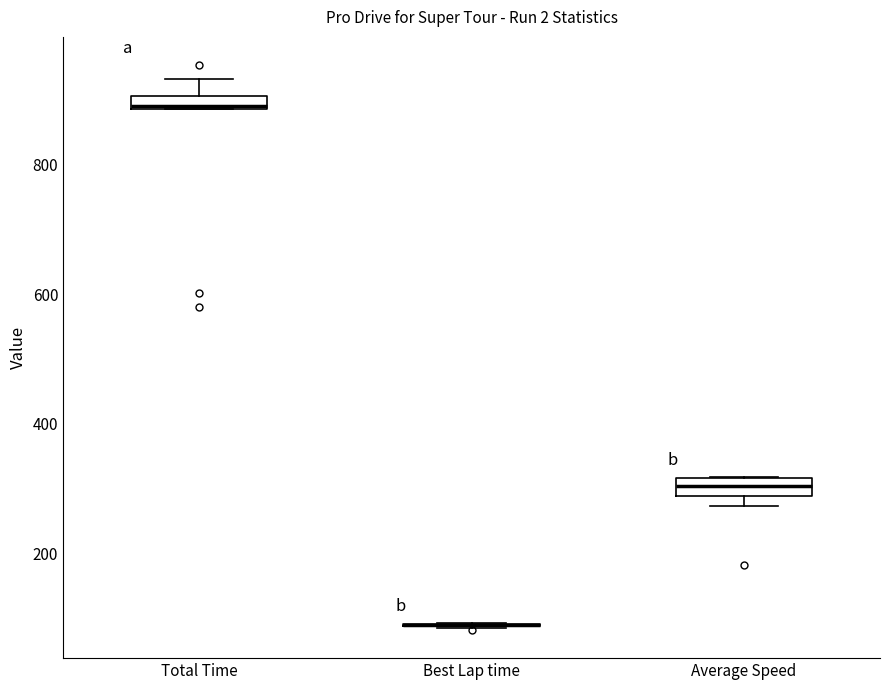

Where does the median line of the box for Average Speed sit on the y-axis? The values are not printed on the chart, so give them approximately, as read against the axis.

300